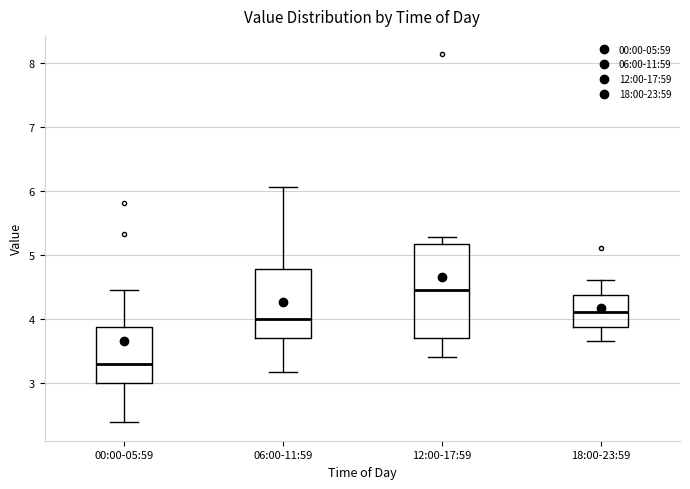

Reading left to right, transcribe this box plot: for each box, give where its median line is, the range the box spans, and where its two whiskers end, as read against the y-axis. The values are not printed on the chart, so give them approximately, as read against the axis.

00:00-05:59: median 3.3, box 3.0 to 3.9, whiskers 2.4 to 4.5
06:00-11:59: median 4.0, box 3.7 to 4.8, whiskers 3.2 to 6.1
12:00-17:59: median 4.4, box 3.7 to 5.2, whiskers 3.4 to 5.3
18:00-23:59: median 4.1, box 3.9 to 4.4, whiskers 3.7 to 4.6